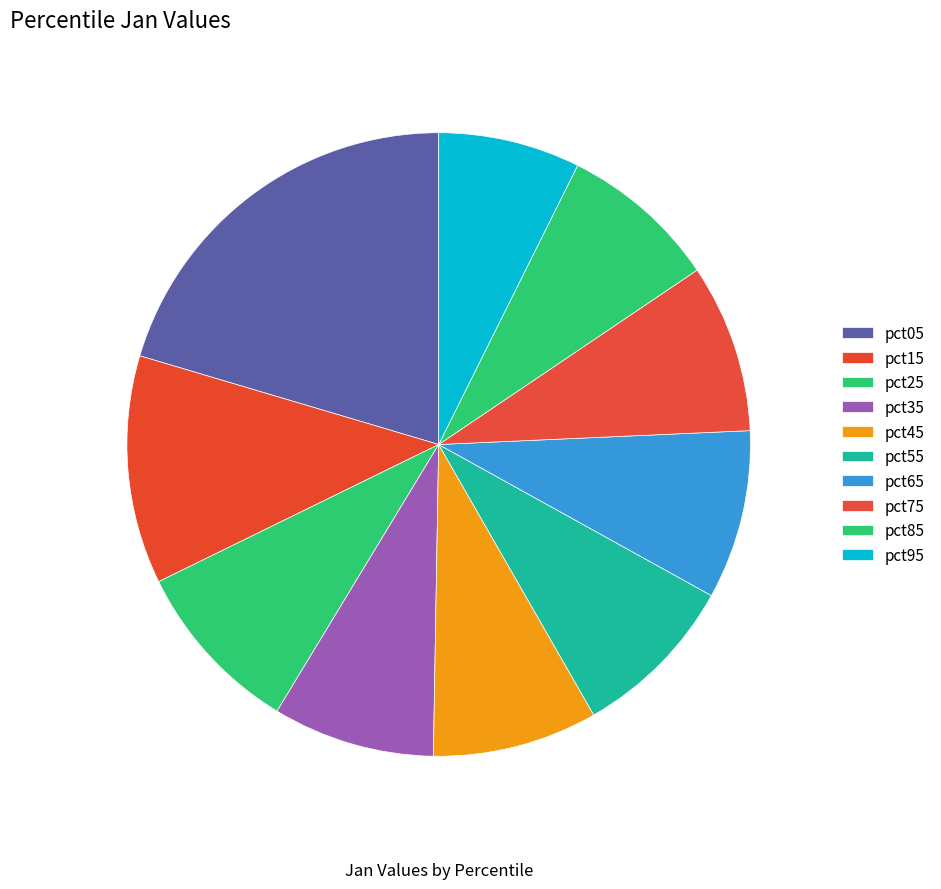

Rank the categories by value from lowest to highest.

pct95, pct85, pct35, pct45, pct55, pct75, pct65, pct25, pct15, pct05